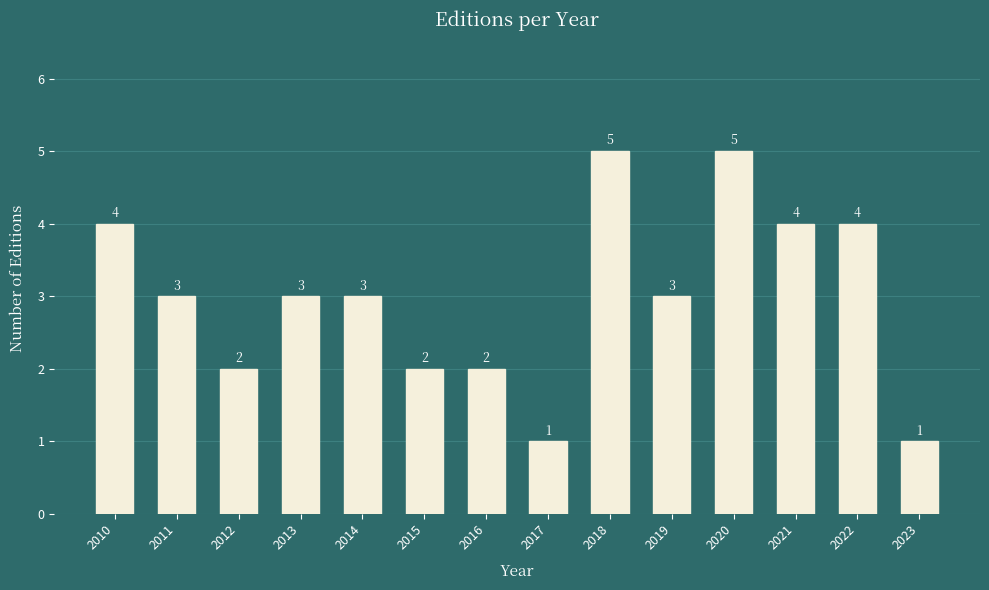

Does the chart contain any negative values?

No